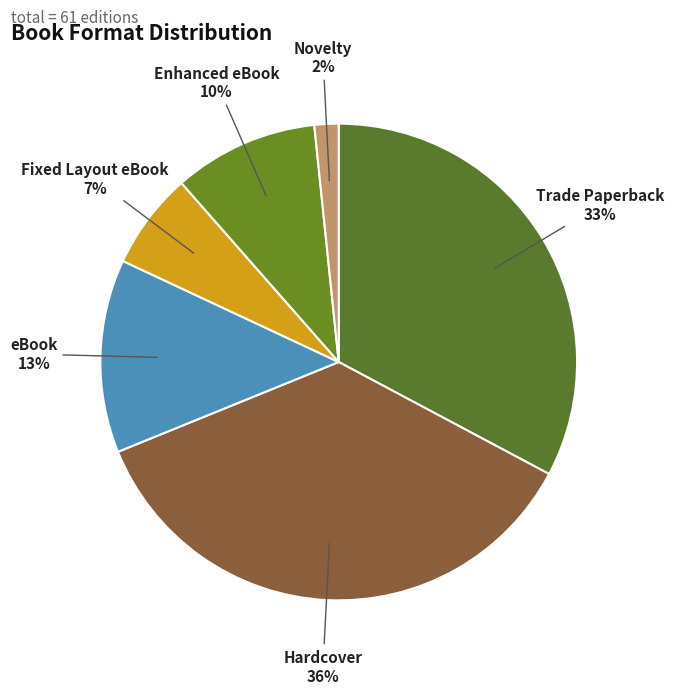

Count the number of slices in the pie.

6